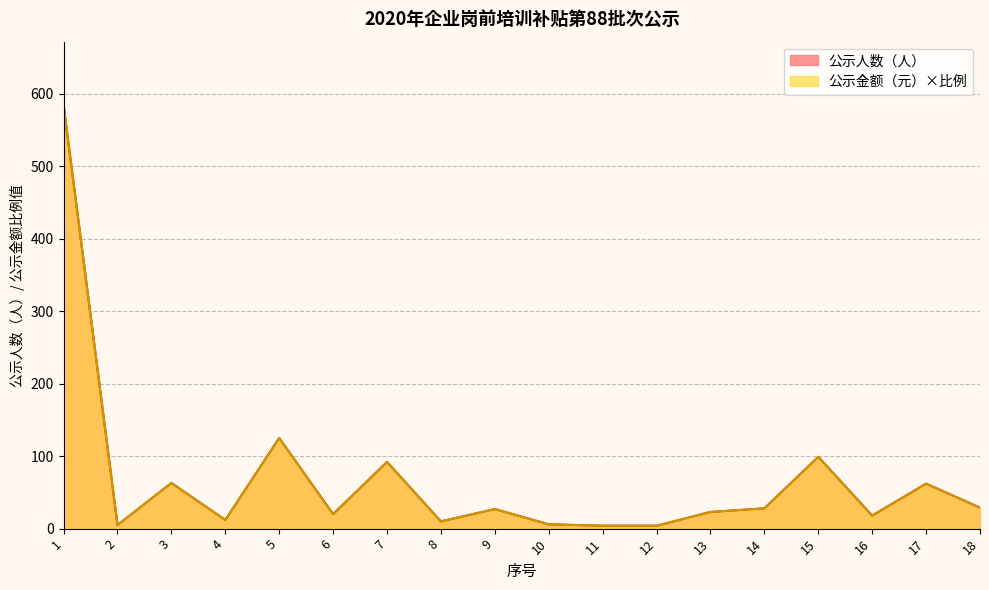

The value of 公示金额（元） at 5 is 125. True or false?

True